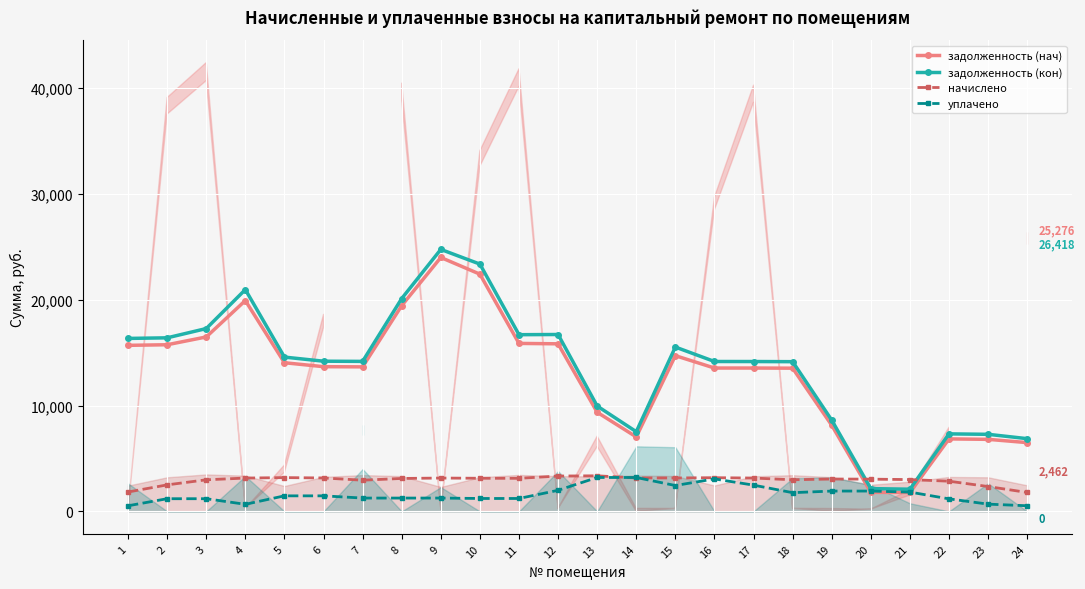

Where is начислено nearest to the value 2574?

2